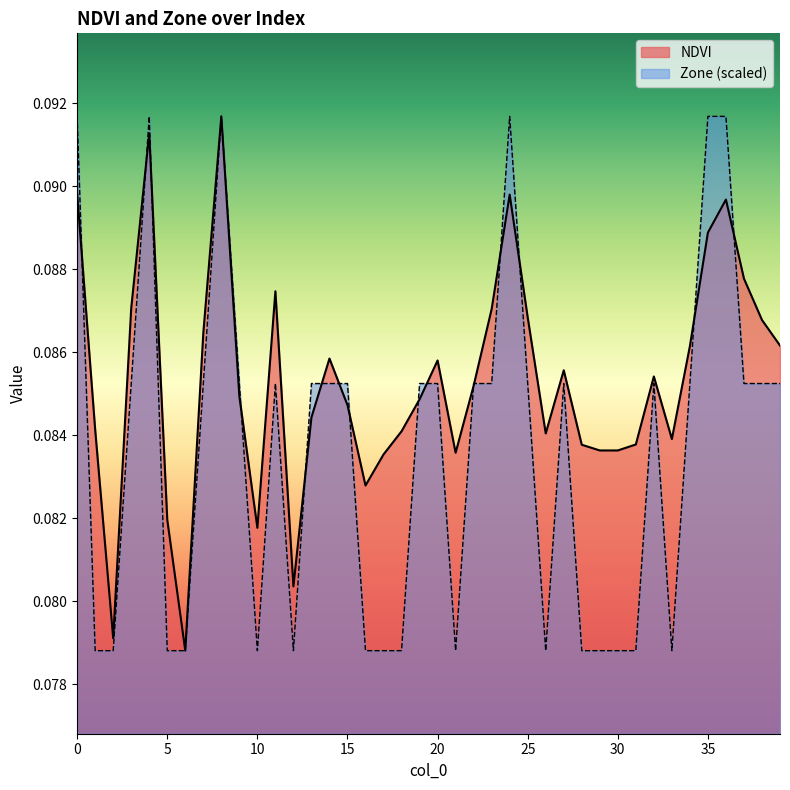

How many interior local valleys does the Zone series have?

5